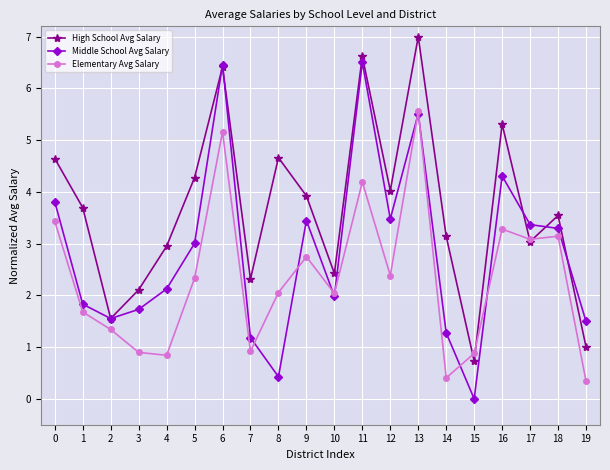

True or false: Elementary Avg Salary has more than 0 points higher than both neighbors.

True